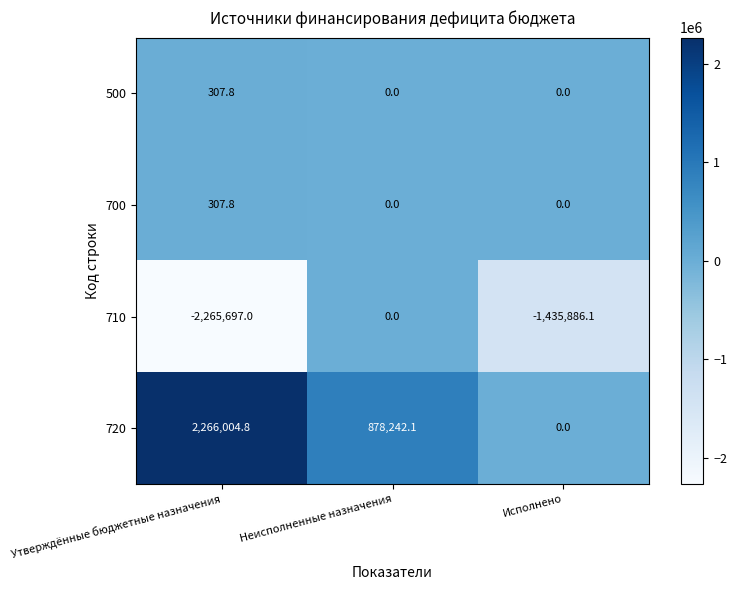

What is the maximum value shown in the chart?

2266004.8